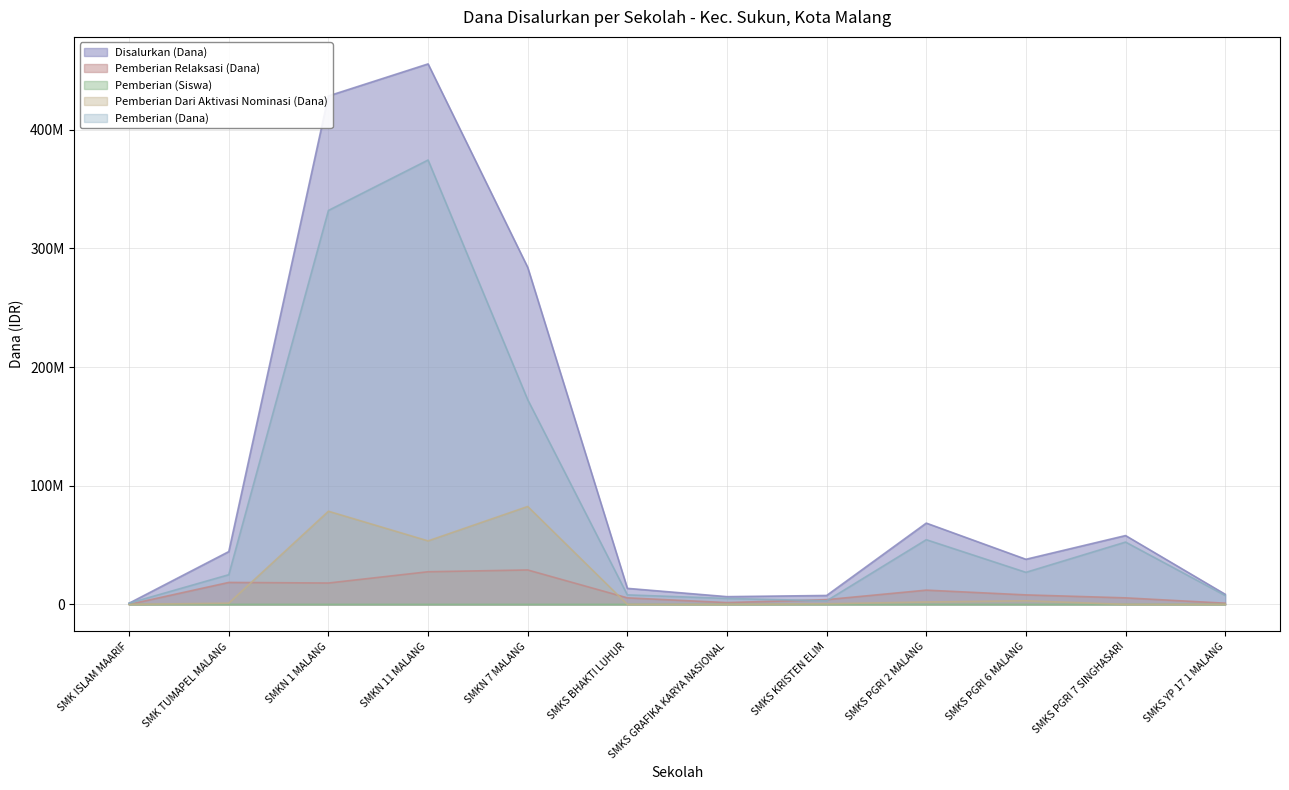

What is the approximate value of Pemberian Relaksasi (Dana) at SMKN 1 MALANG, to the nearest 50?

18000000